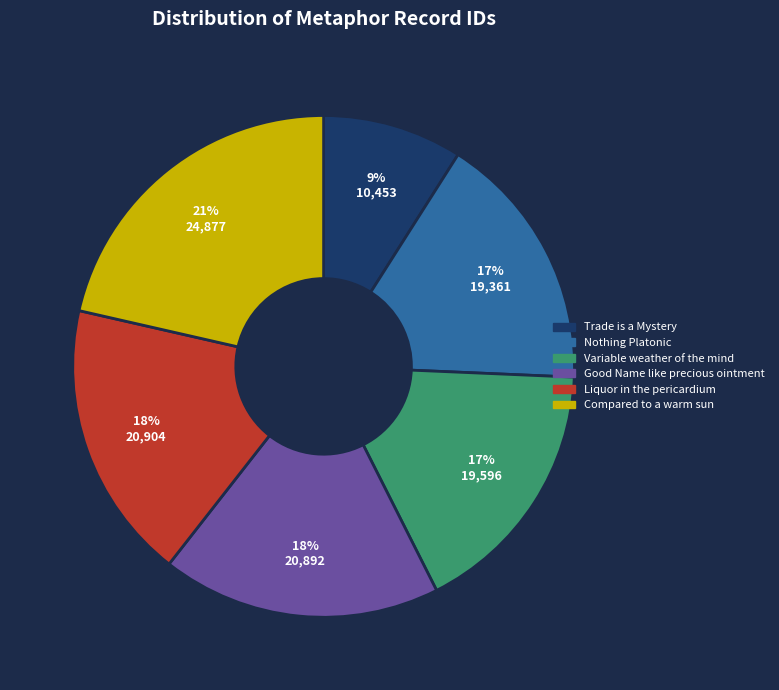

To the nearest percent, what is the average slice percentage?

17%